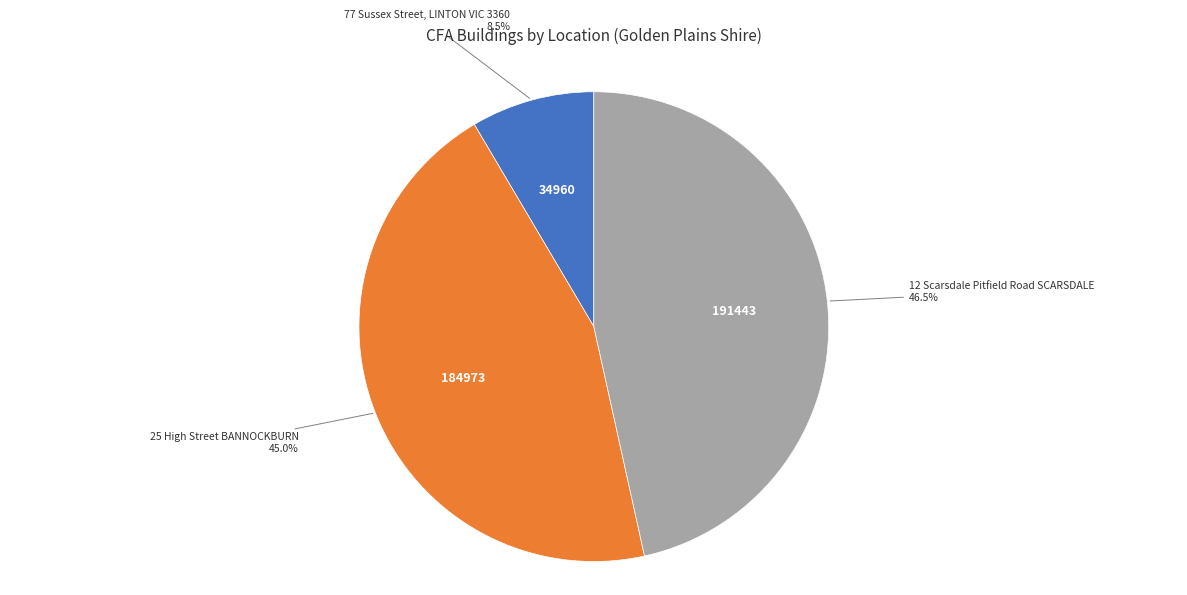

What is the ratio of the value at 25 High Street BANNOCKBURN to the value at 77 Sussex Street, LINTON VIC 3360?

5.3